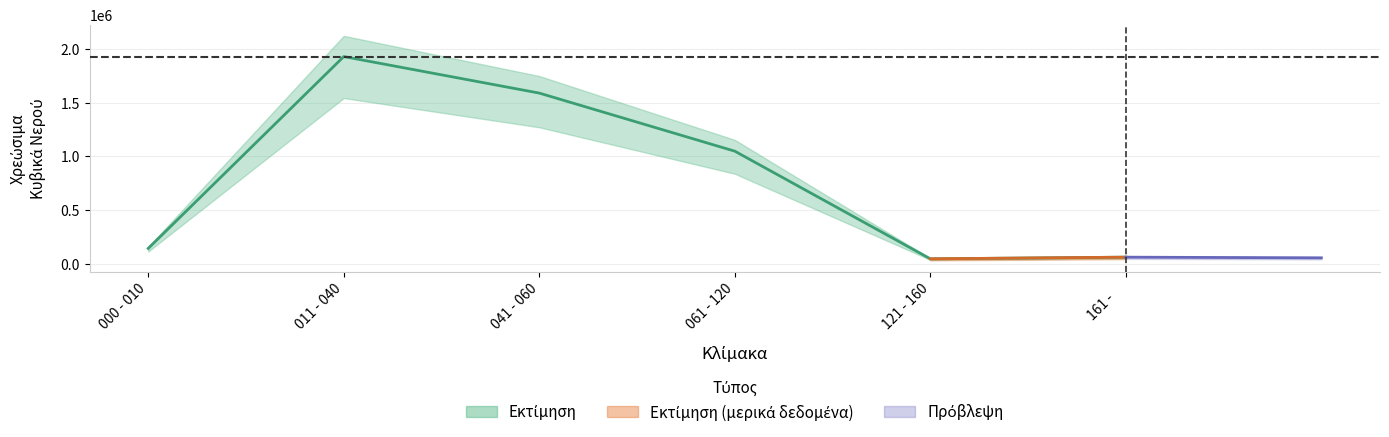

Reading right to left, transcribe all the data shown in this chart.

63672	48223	1048746	1588492	1927885	144974